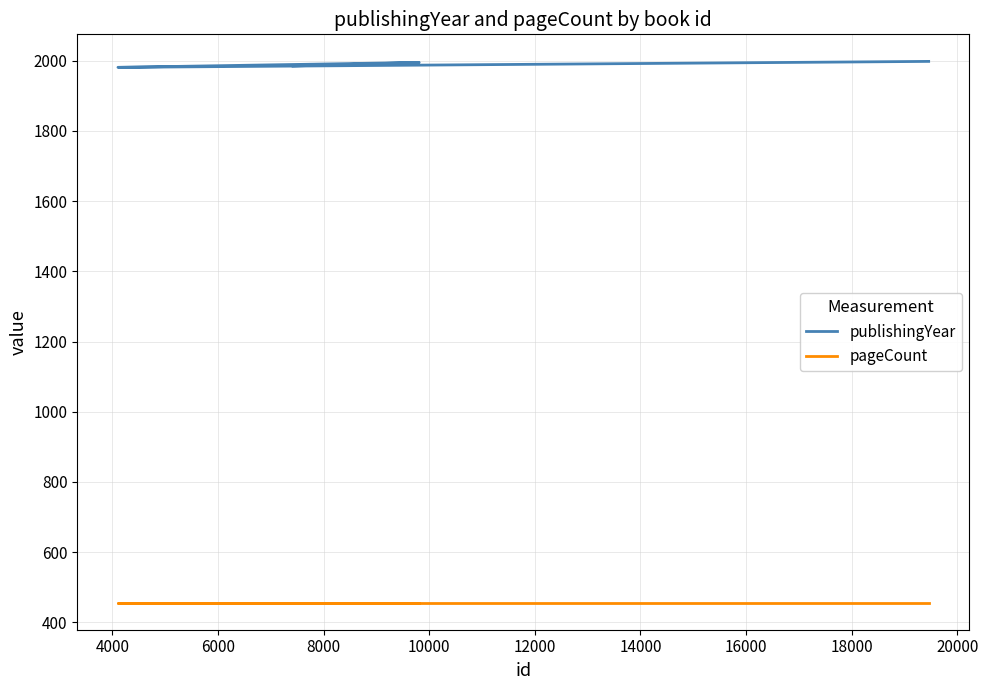

What is the greatest value displayed?

1998